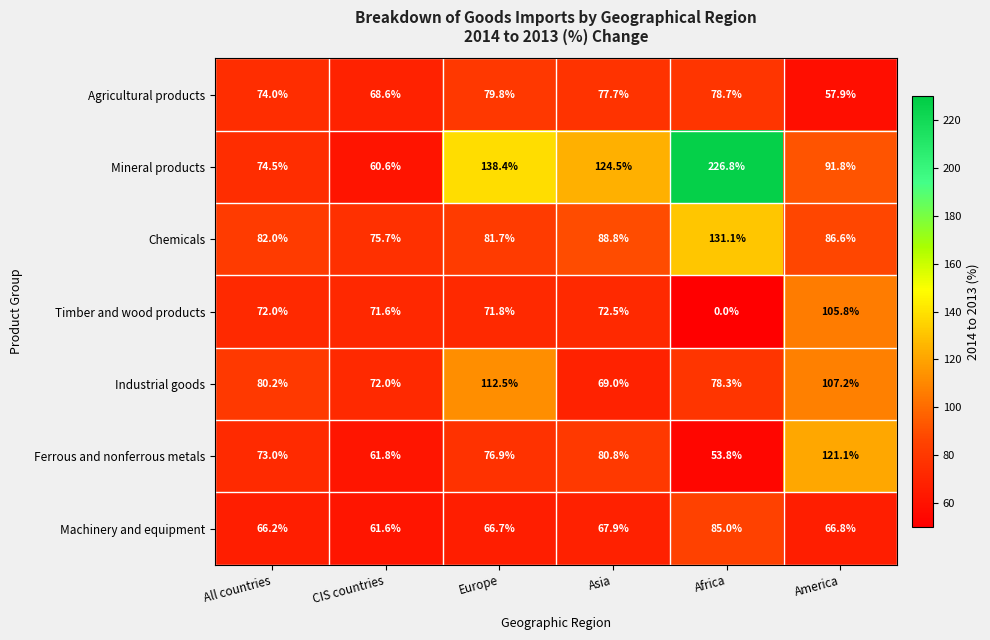

Which series has the largest range (max minus min)?

Mineral products